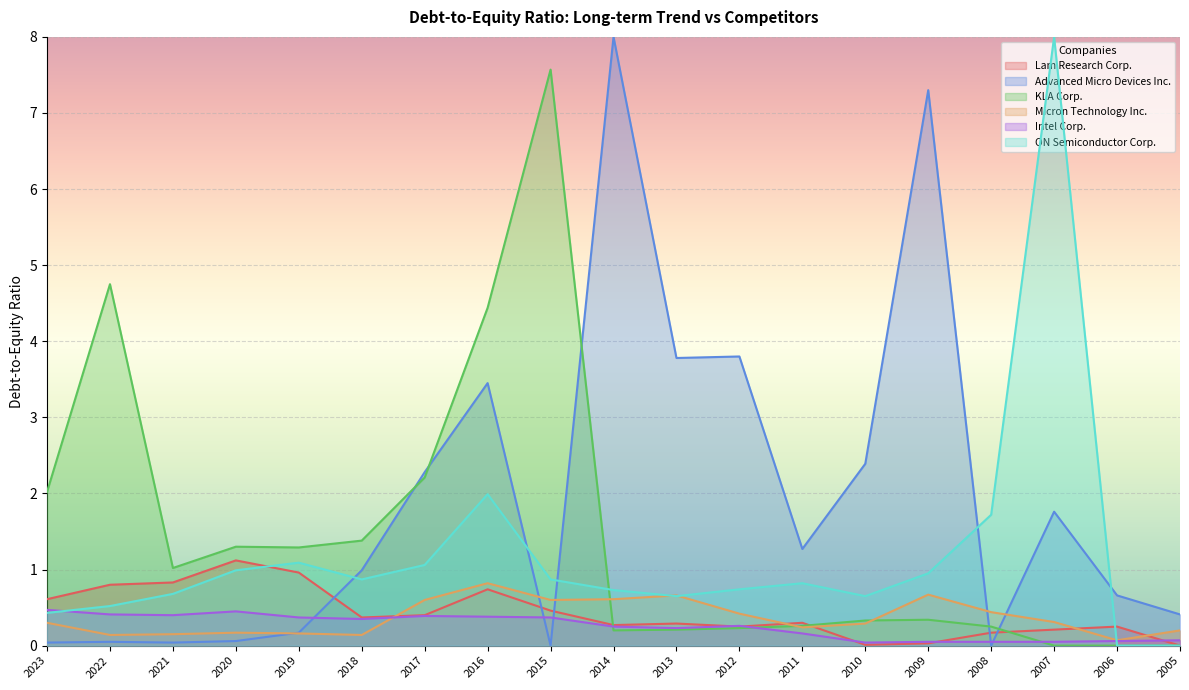

True or false: KLA Corp. has more than 0 points higher than both neighbors.

True